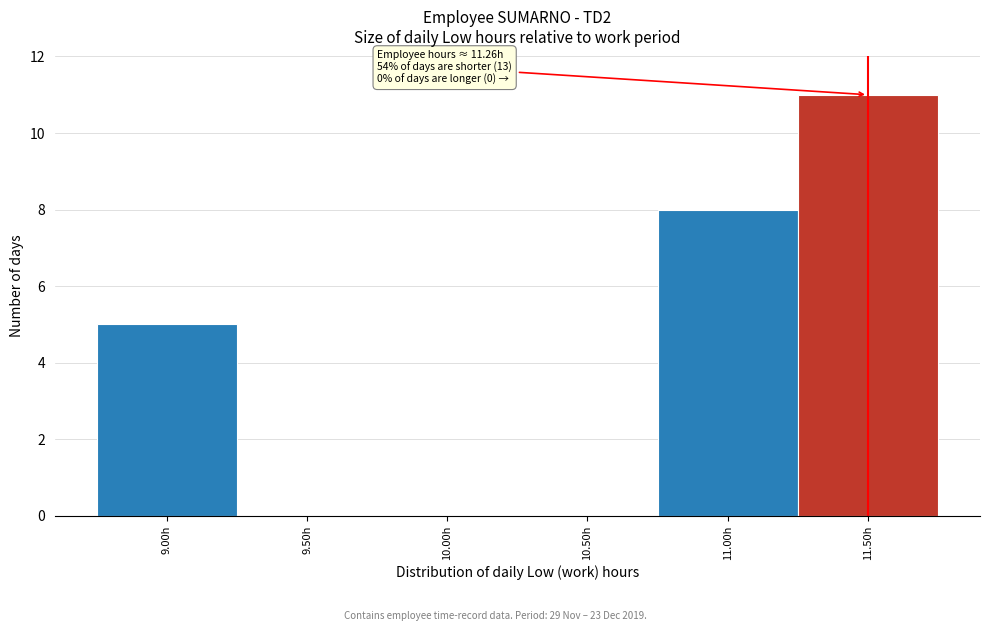

Which range on the x-axis has the tallest bar?

11.25 to 11.75